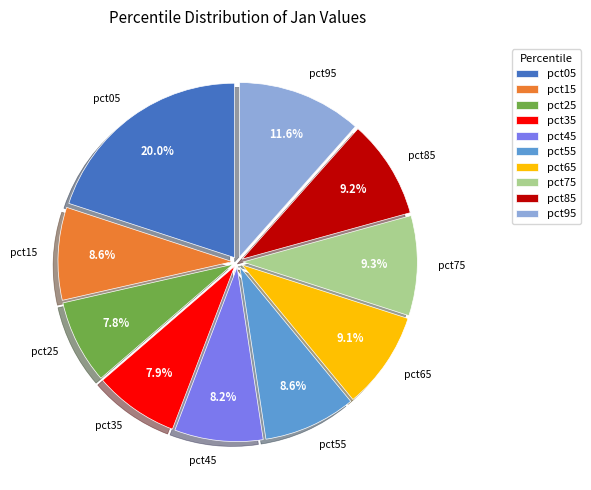

True or false: pct55 accounts for 14% of the total.

False